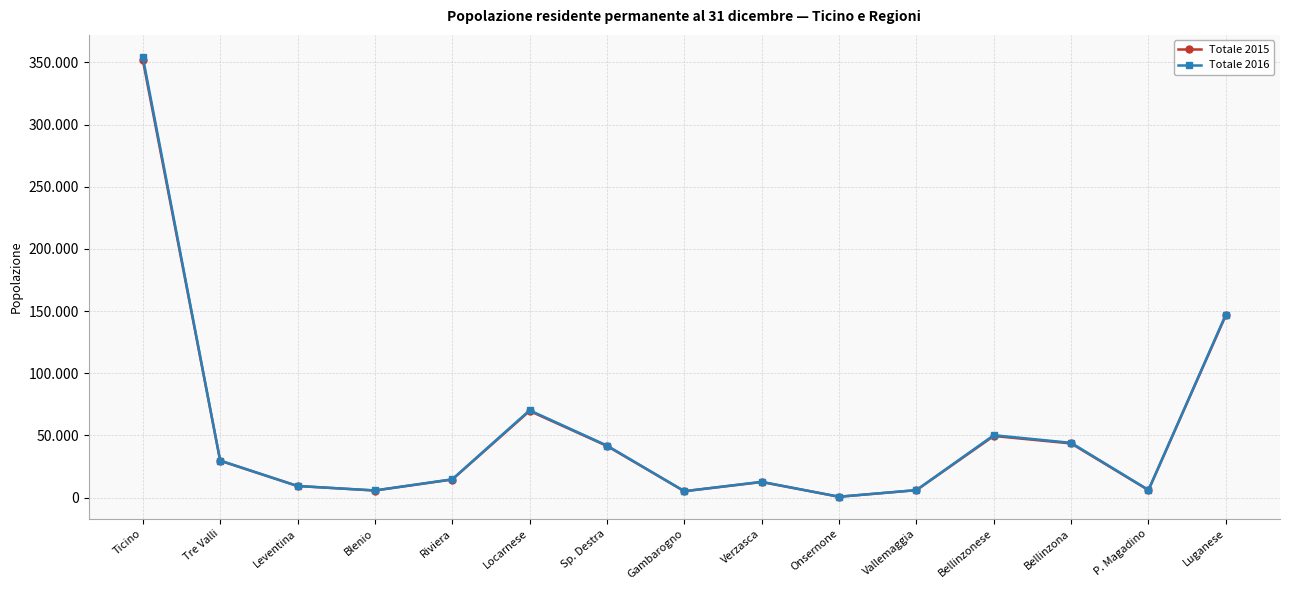

True or false: Totale 2016 has a value of 6024 at Vallemaggia.

True